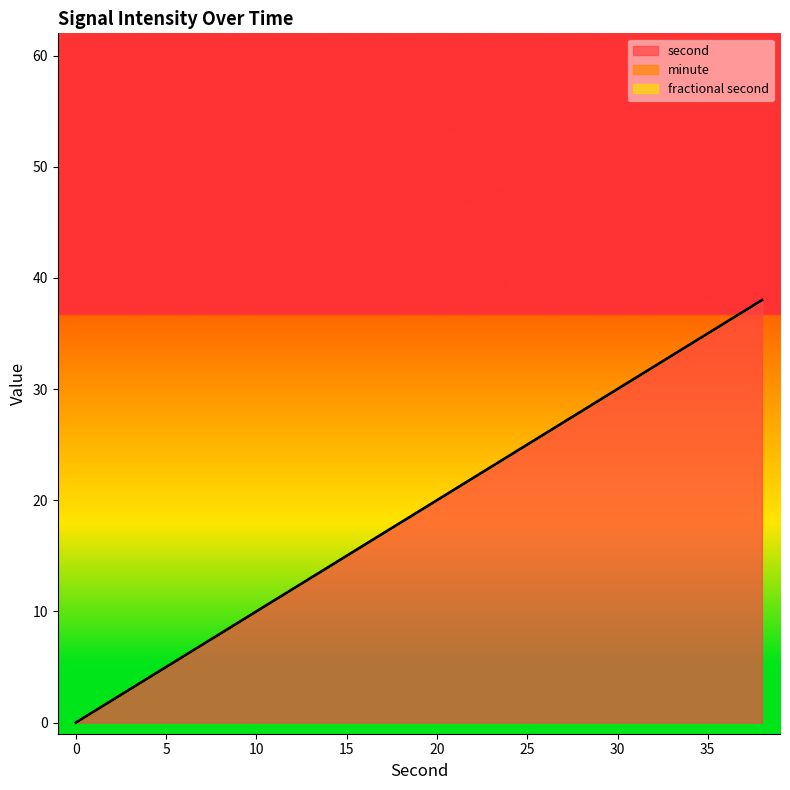

True or false: second has more than 1 interior local peaks.

False